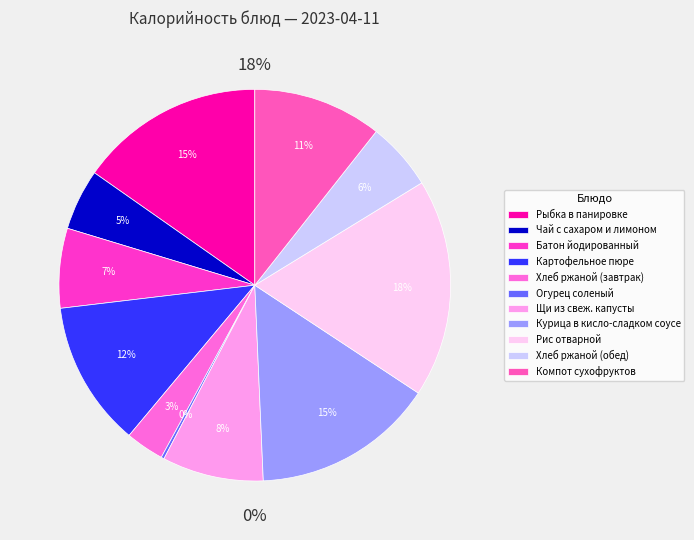

What is the total percentage of Рыбка в панировке and Хлеб ржаной (завтрак)?

18.4%